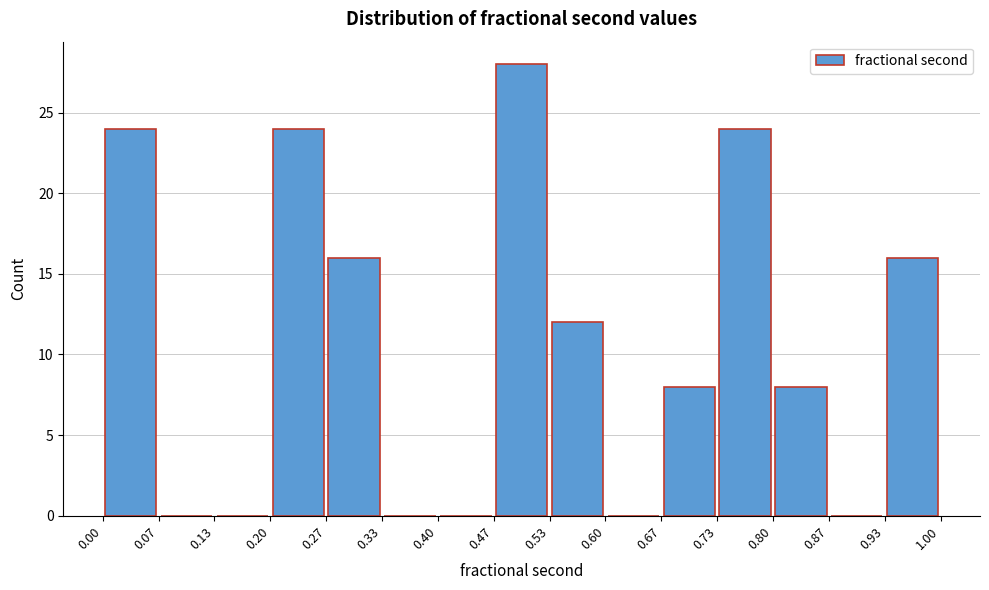

Reading left to right, list every bar in this chart as the range it spans on the x-axis followed by its height. The values are not printed on the chart, so give them approximately, as read against the axis.

0.00 to 0.07: 24
0.07 to 0.13: 0
0.13 to 0.20: 0
0.20 to 0.27: 24
0.27 to 0.33: 16
0.33 to 0.40: 0
0.40 to 0.47: 0
0.47 to 0.53: 28
0.53 to 0.60: 12
0.60 to 0.67: 0
0.67 to 0.73: 8
0.73 to 0.80: 24
0.80 to 0.87: 8
0.87 to 0.93: 0
0.93 to 1.00: 16